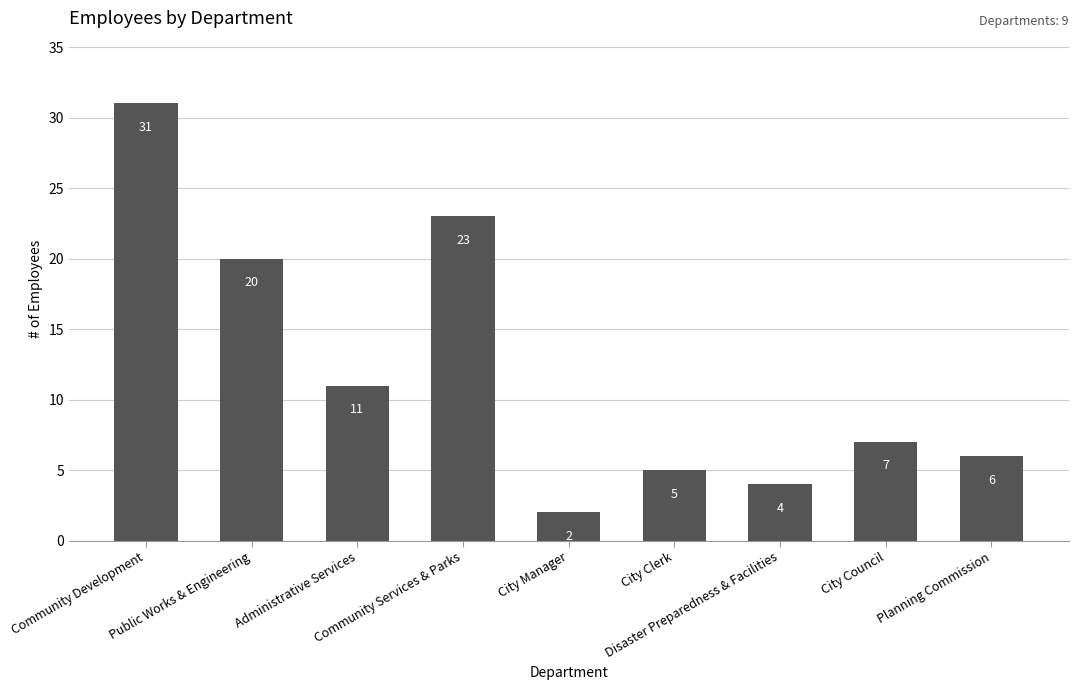

Reading right to left, list all the values displayed in this chart.

6	7	4	5	2	23	11	20	31